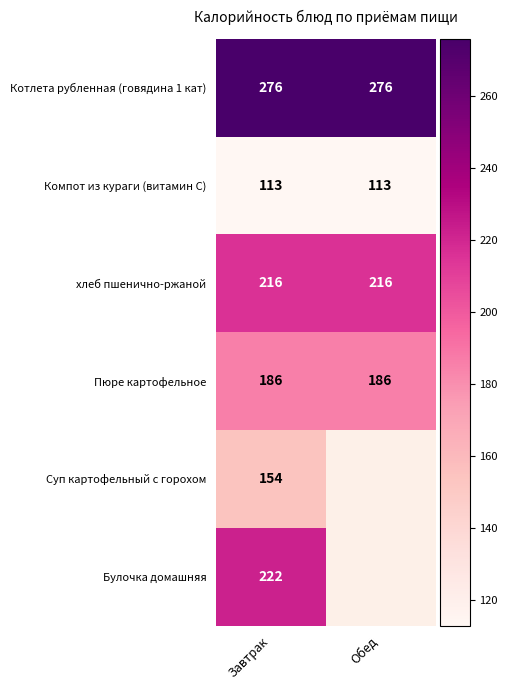

What is the average value of the Компот из кураги (витамин С) series?

113